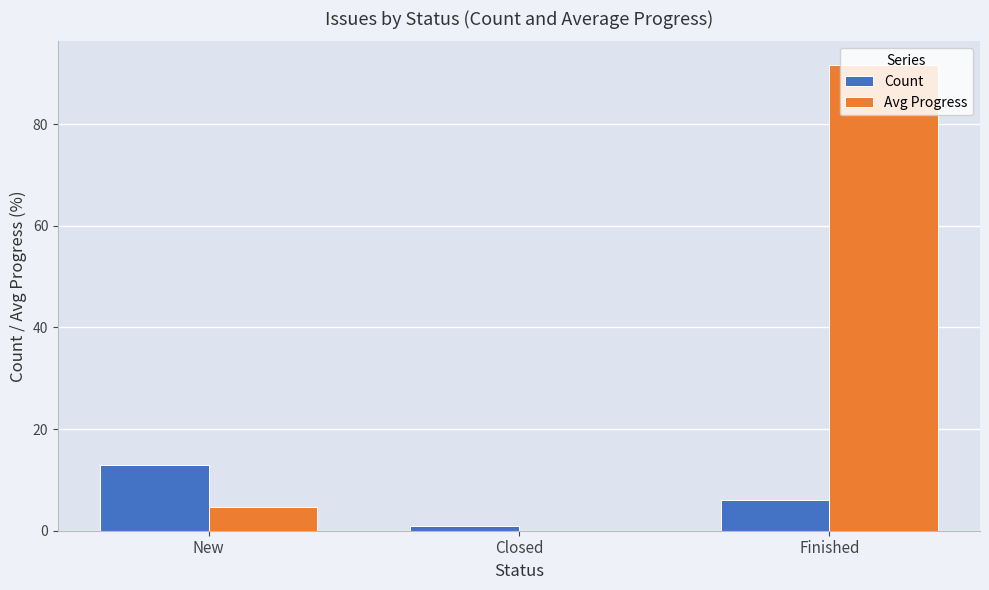

What is the sum of all Avg Progress values?

96.3